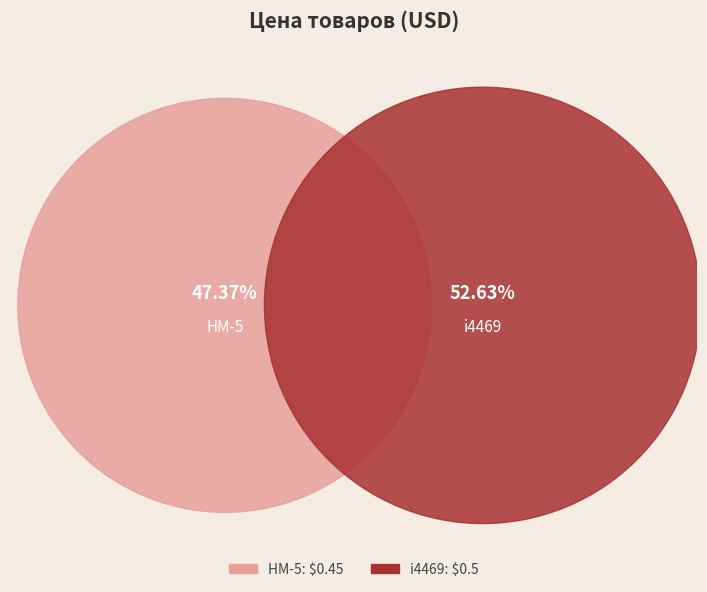

Which slice represents more than half of the pie?

i4469